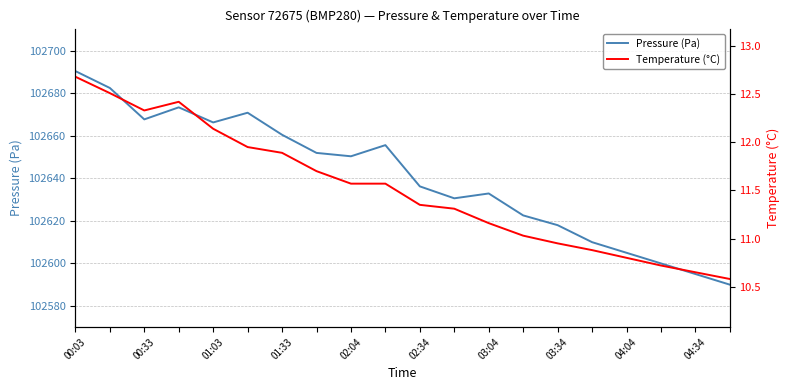

At which label does Pressure (Pa) reach its peak?

00:03